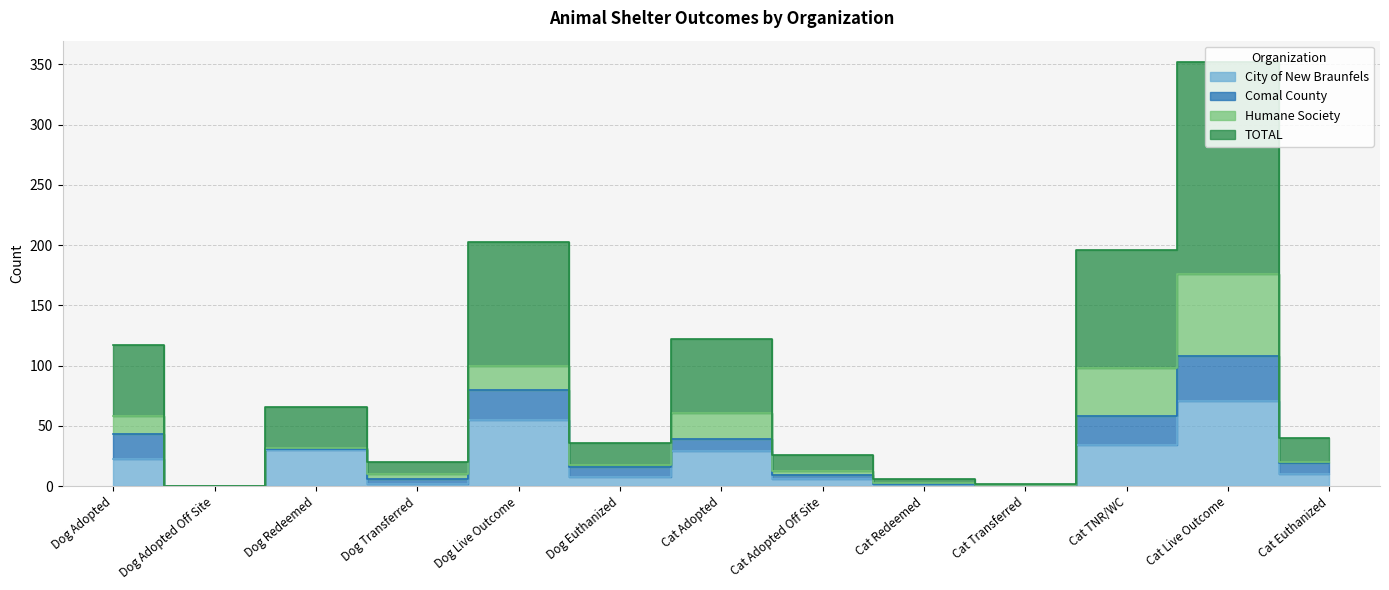

How many data points in City of New Braunfels are less than 10?

6